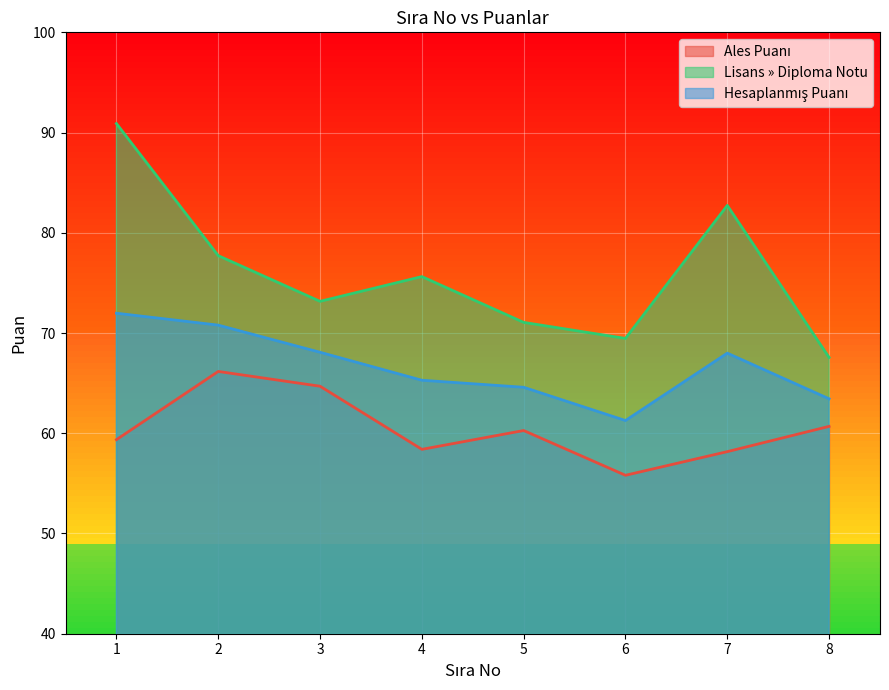

What is the sum of all Lisans » Diploma Notu values?

608.2